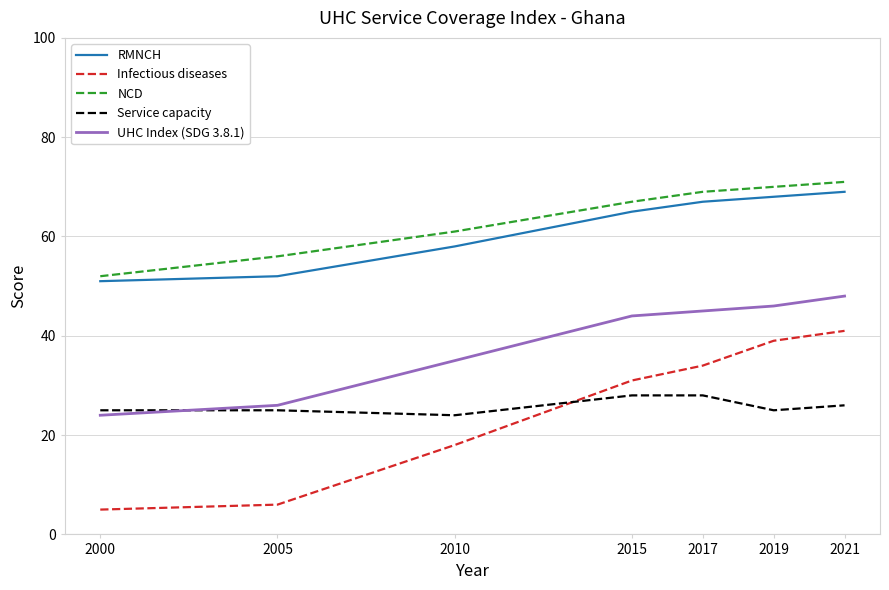

Which series has the widest spread of values?

Infectious diseases